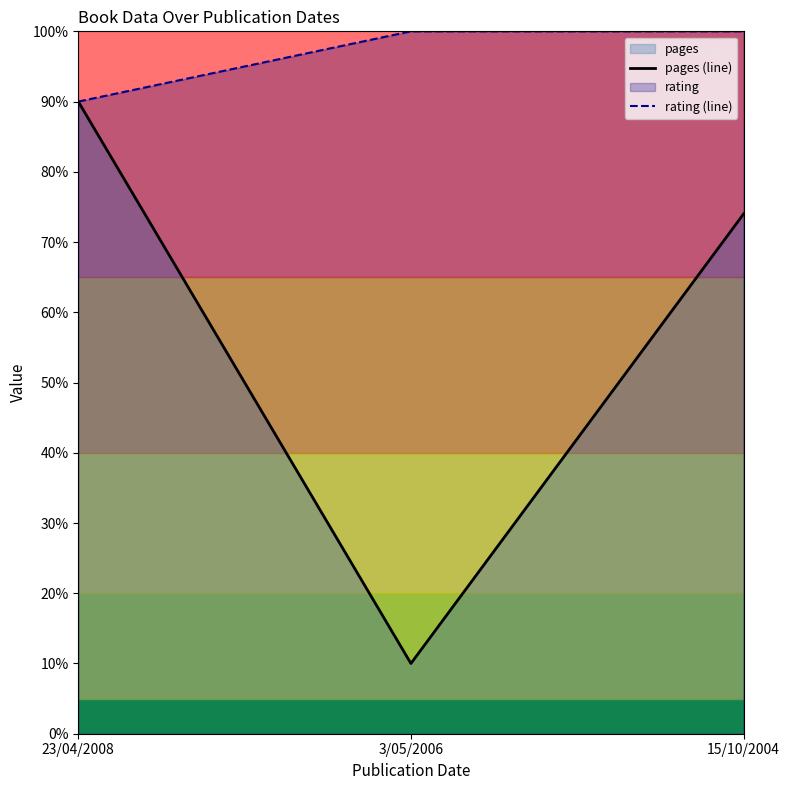

What is the label of the 1st point from the left?

23/04/2008